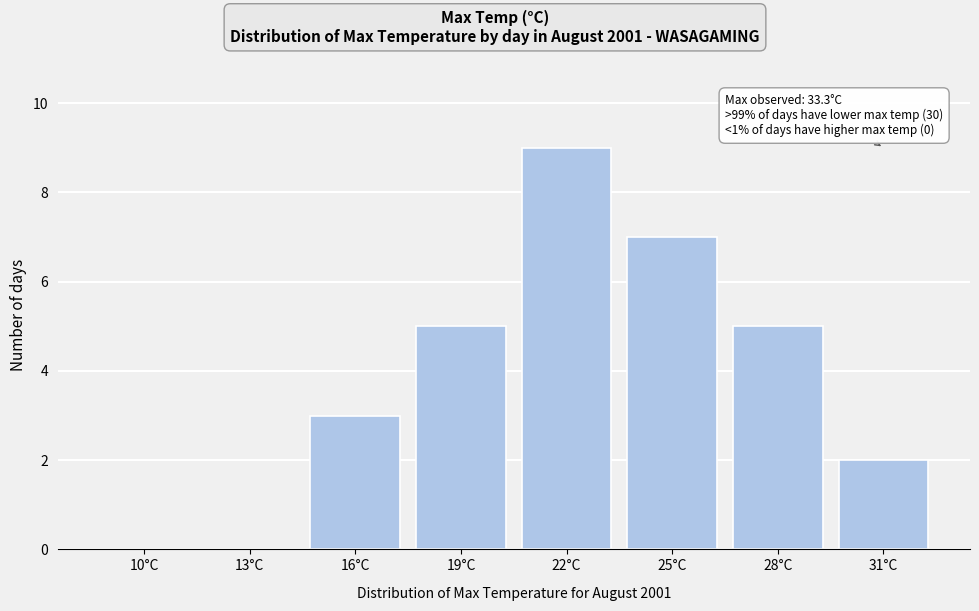

Reading left to right, list all the values displayed in this chart.

10°C=0	13°C=0	16°C=3	19°C=5	22°C=9	25°C=7	28°C=5	31°C=2